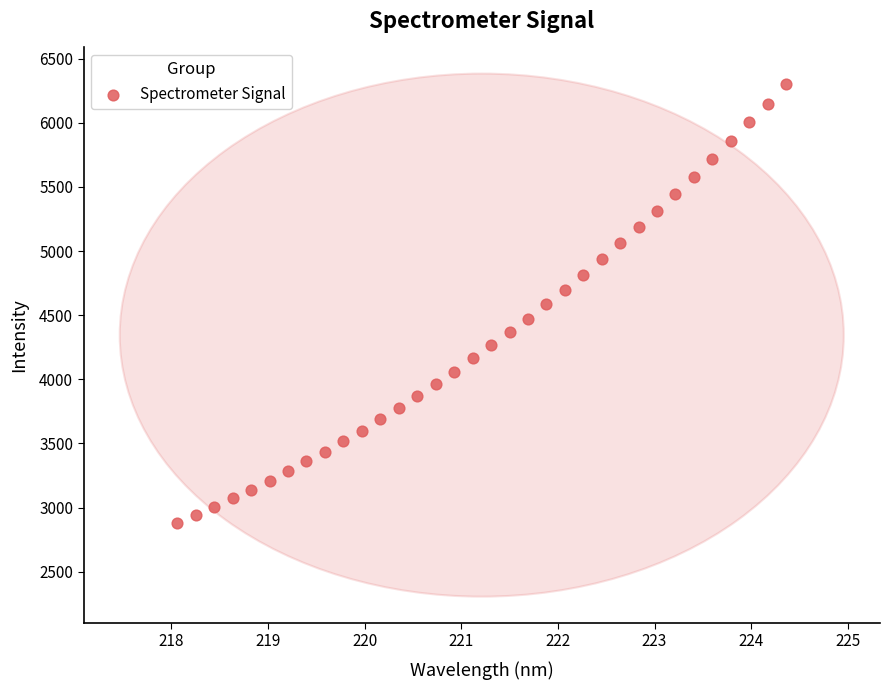

What is the range of X values (max minus min)?

6.3